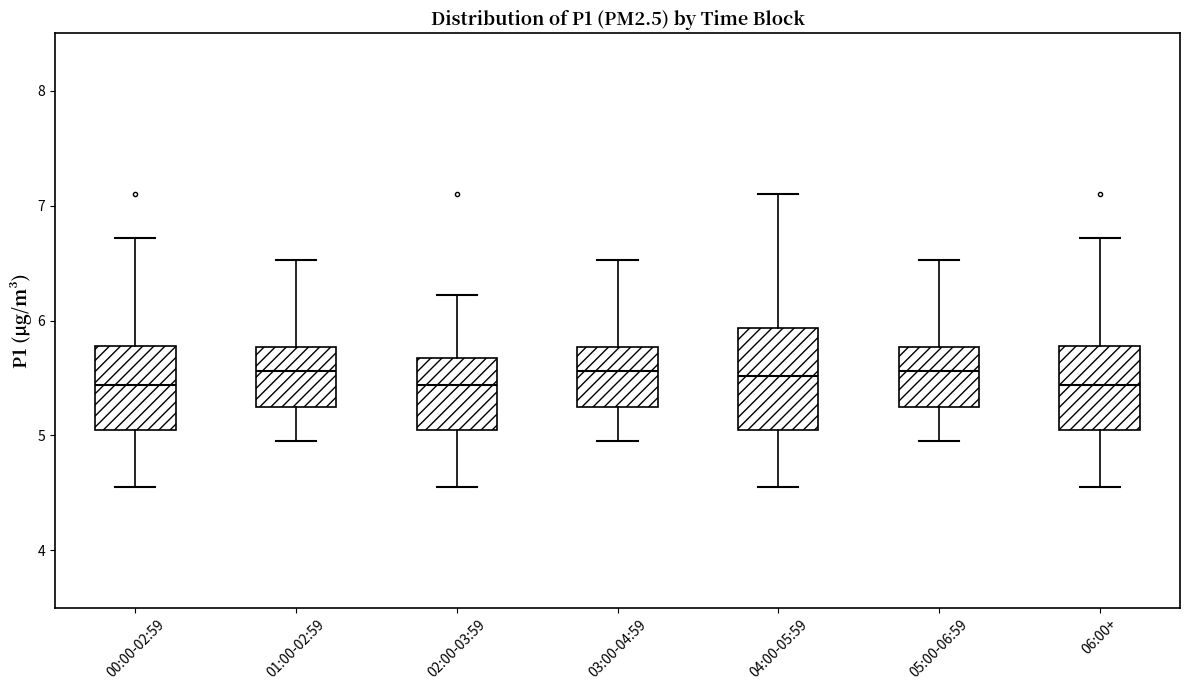

Reading left to right, read every box against the y-axis: the position of its median line, the range the box covers, and the ends of its whiskers. The values are not printed on the chart, so give them approximately, as read against the axis.

00:00-02:59: median 5.4, box 5.0 to 5.8, whiskers 4.6 to 6.7
01:00-02:59: median 5.6, box 5.3 to 5.8, whiskers 5.0 to 6.5
02:00-03:59: median 5.4, box 5.0 to 5.7, whiskers 4.6 to 6.2
03:00-04:59: median 5.6, box 5.3 to 5.8, whiskers 5.0 to 6.5
04:00-05:59: median 5.5, box 5.0 to 5.9, whiskers 4.6 to 7.1
05:00-06:59: median 5.6, box 5.3 to 5.8, whiskers 5.0 to 6.5
06:00+: median 5.4, box 5.0 to 5.8, whiskers 4.6 to 6.7